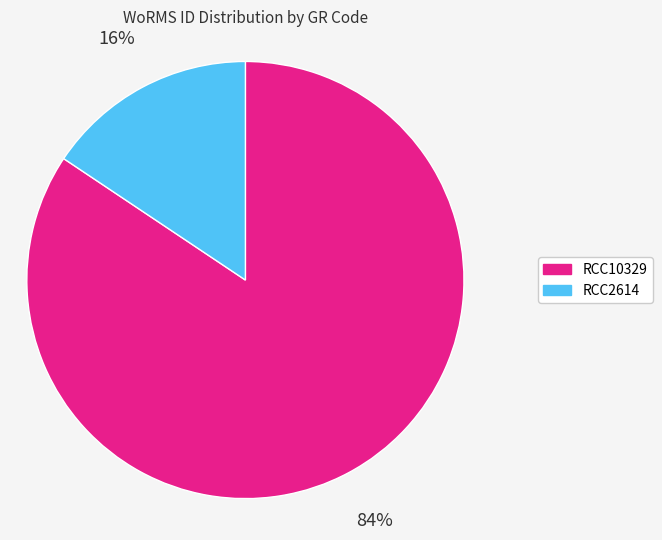

To the nearest percent, what is the combined percentage of RCC10329 and RCC2614?

100%